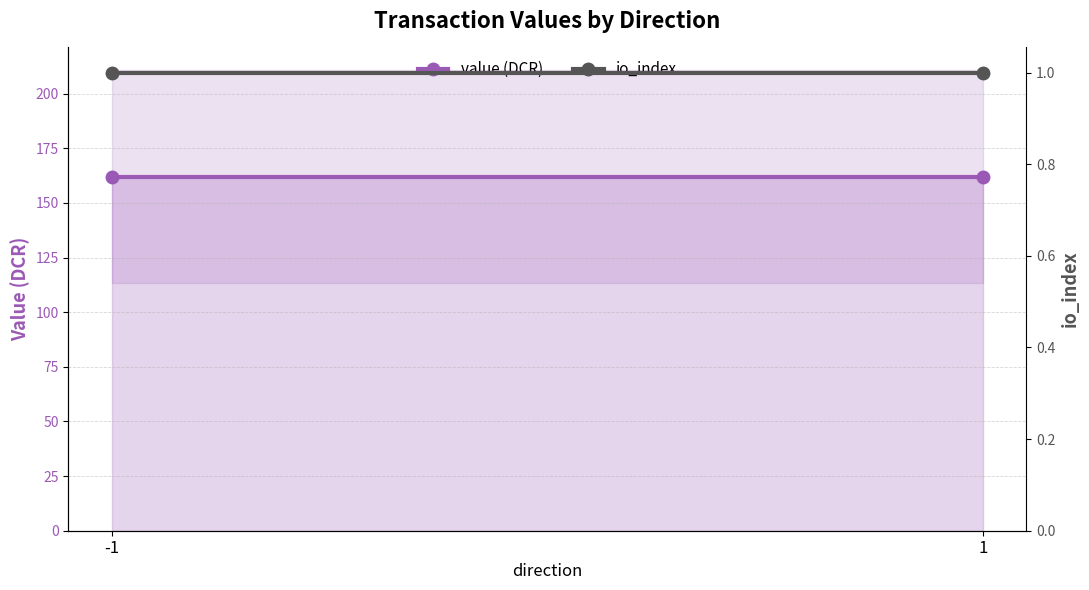

Which label corresponds to the largest value in the chart?

-1